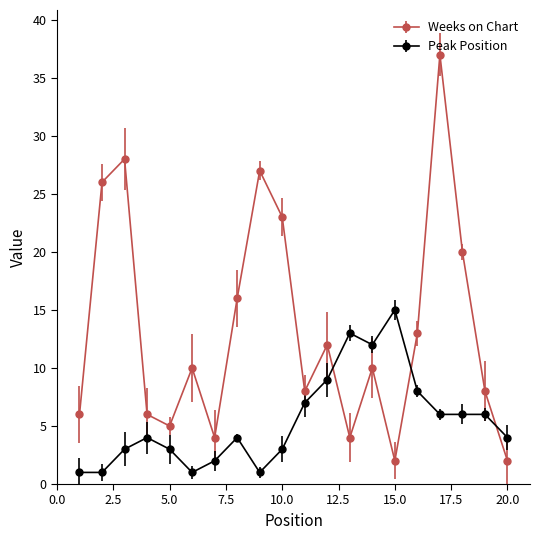

What is the difference between the second highest and second lowest values in the Weeks on Chart series?

26